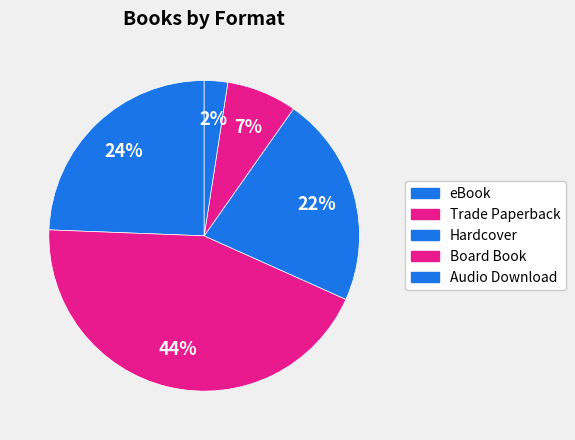

What is the largest slice in the pie chart?

Trade Paperback